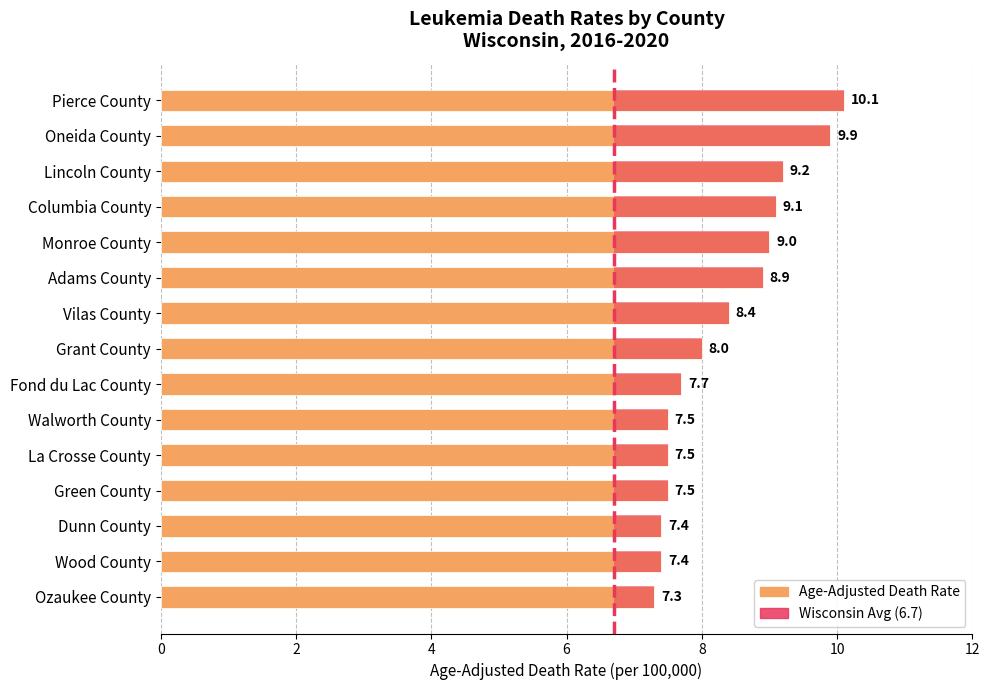

Between Fond du Lac County and Monroe County, which is larger?

Monroe County